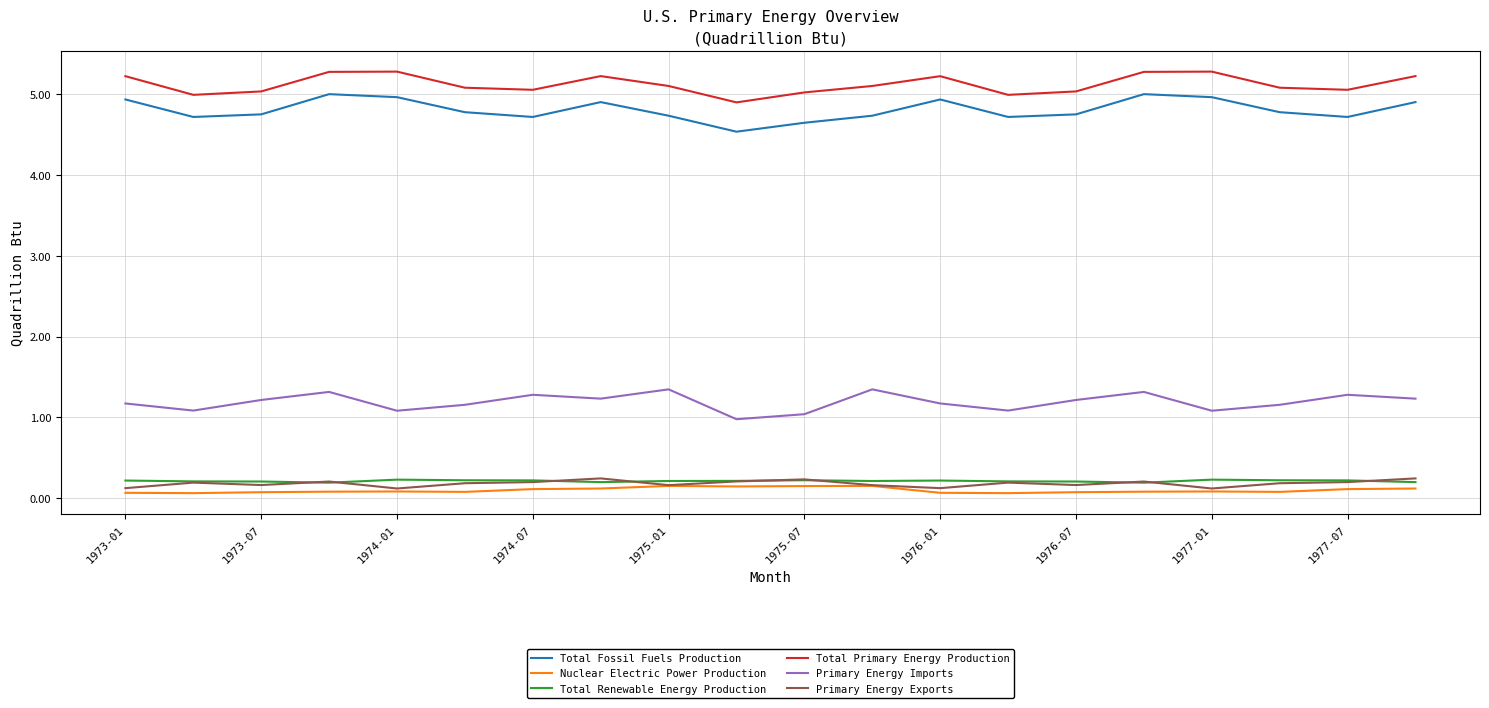

What is the average value of the Total Primary Energy Production series?

5.1